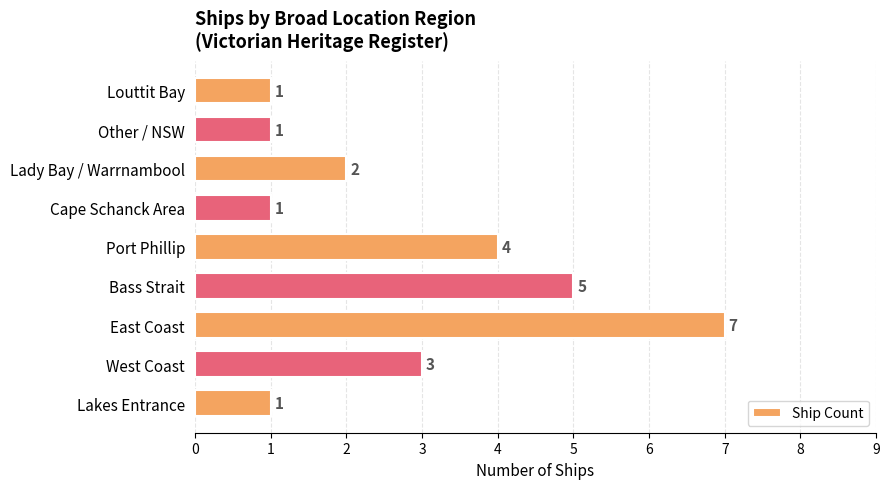

Which category has the highest value across all series?

East Coast